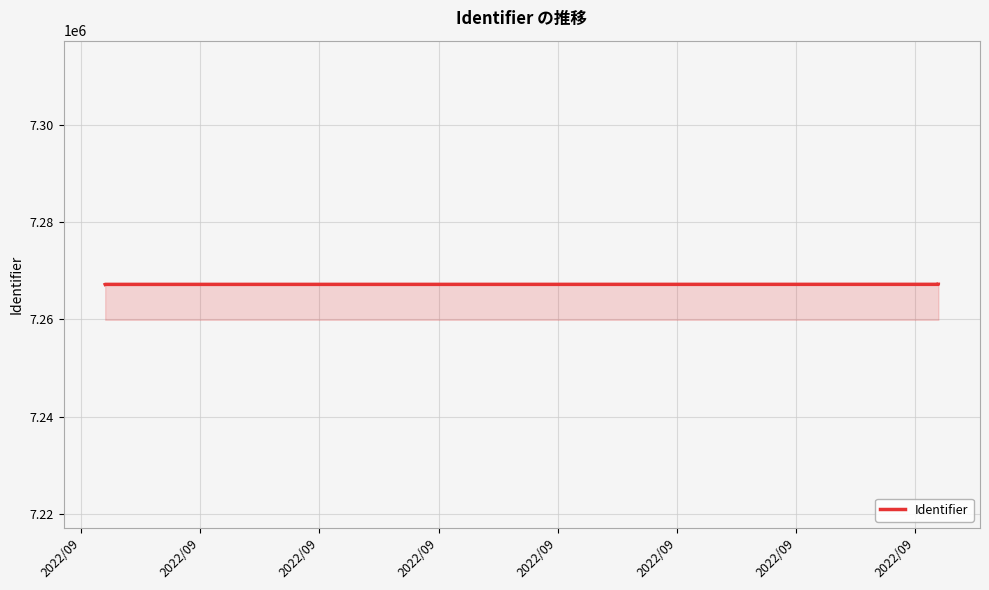

What is the sum of all values?

43603292